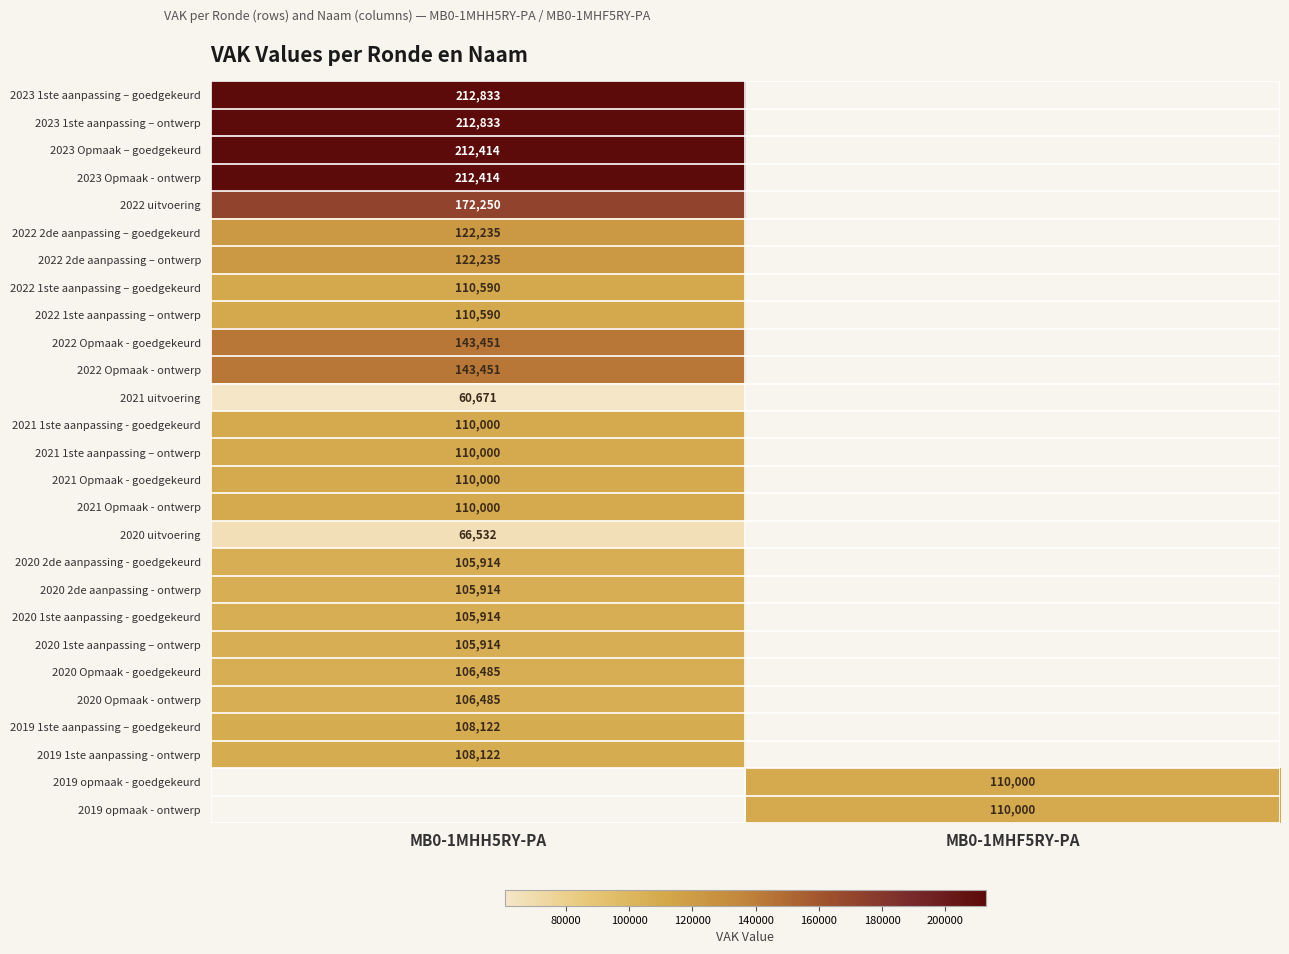

At which category does the chart reach its peak across all series?

MB0-1MHH5RY-PA